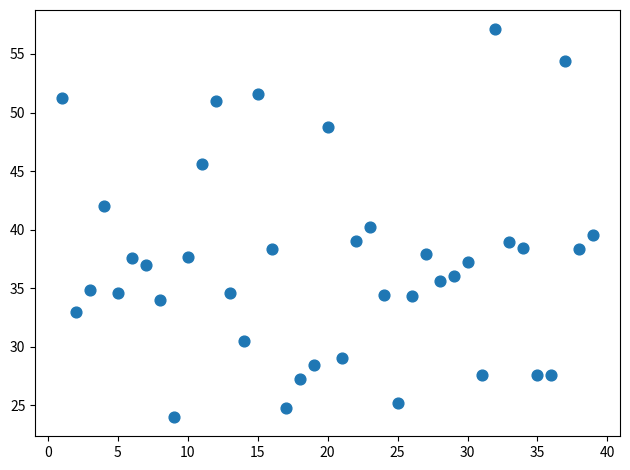

What is the range of Y values (max minus min)?

33.1